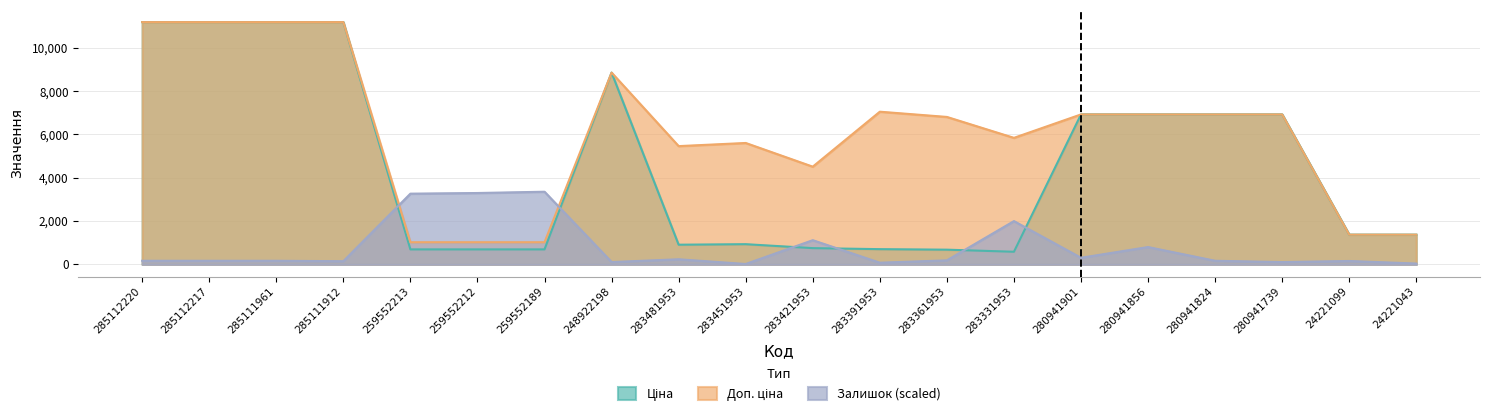

What is the average value of the Доп. ціна series?

6121.2